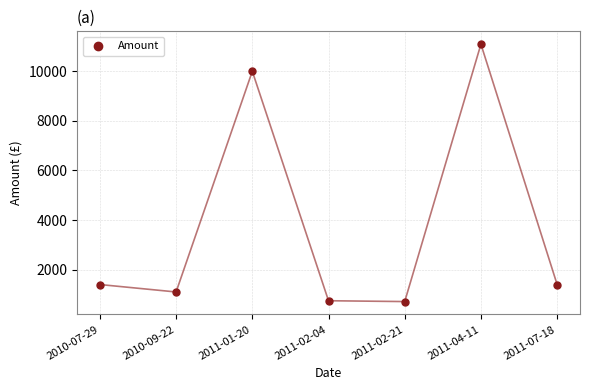

What Y value in the scatter plot is closest to 5902?

10000.0